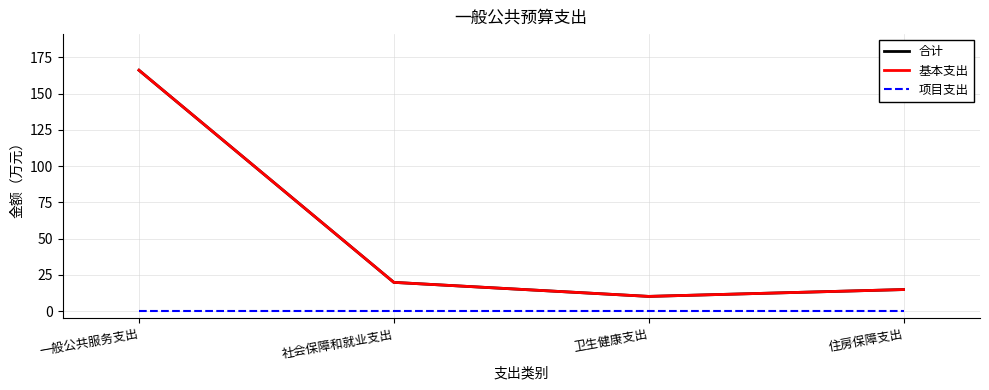

At which category does the chart reach its peak across all series?

一般公共服务支出